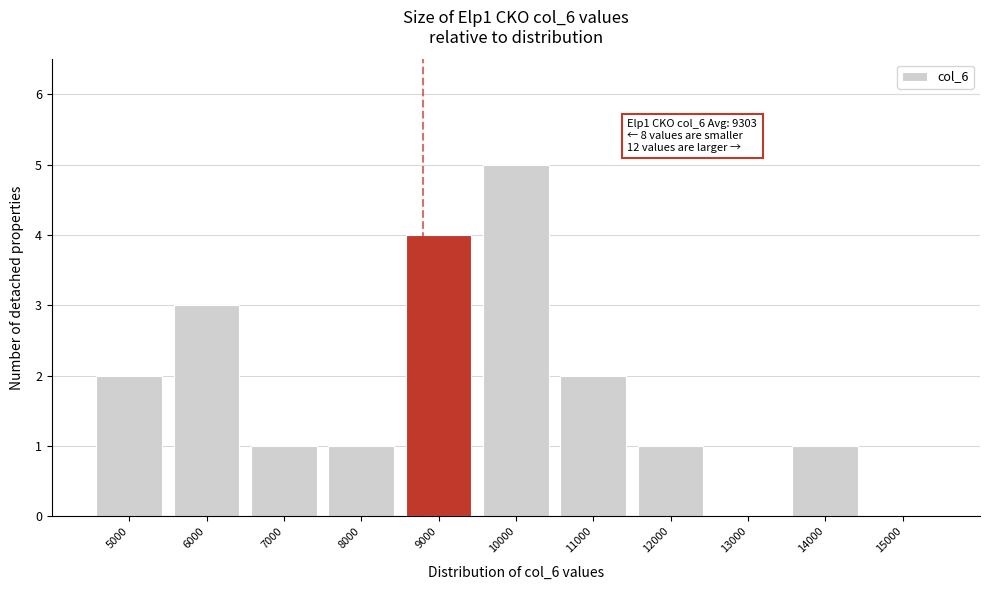

Reading right to left, list all the values displayed in this chart.

15000=0	14000=1	13000=0	12000=1	11000=2	10000=5	9000=4	8000=1	7000=1	6000=3	5000=2